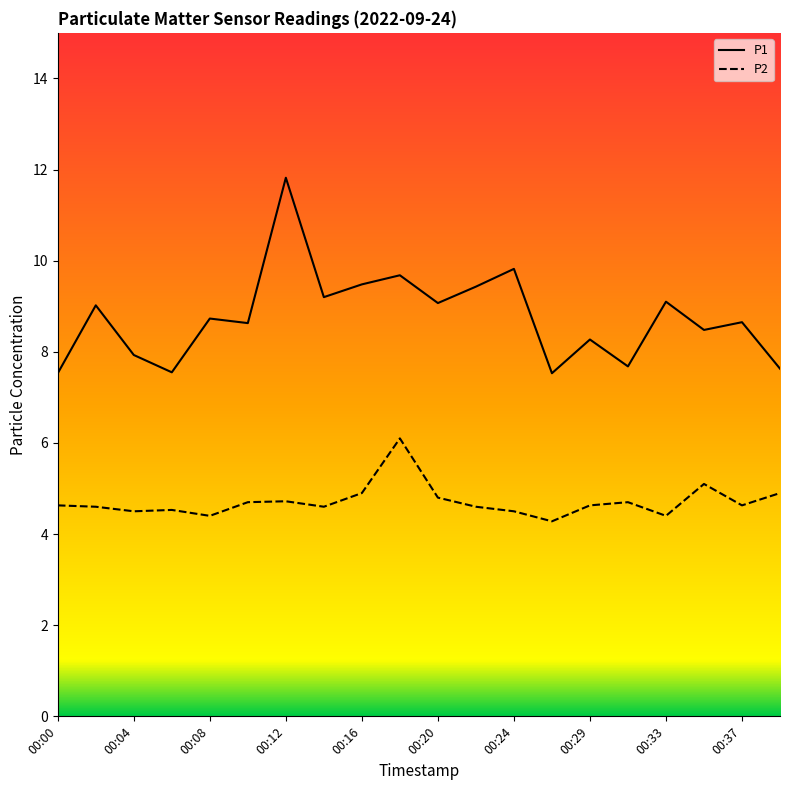

True or false: P2 and P1 intersect in this chart.

False